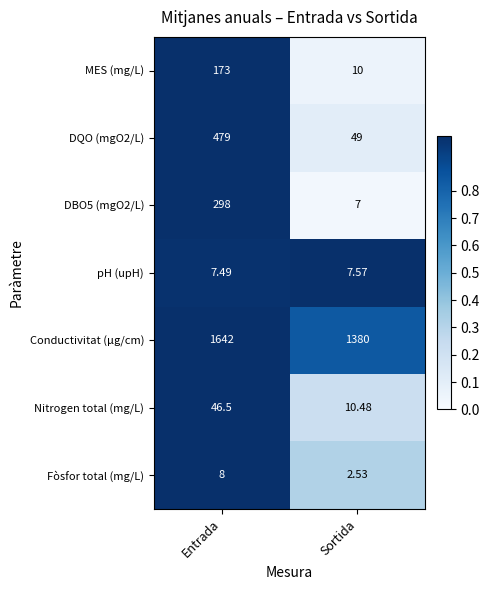

At which category is the sum across all series the highest?

Entrada